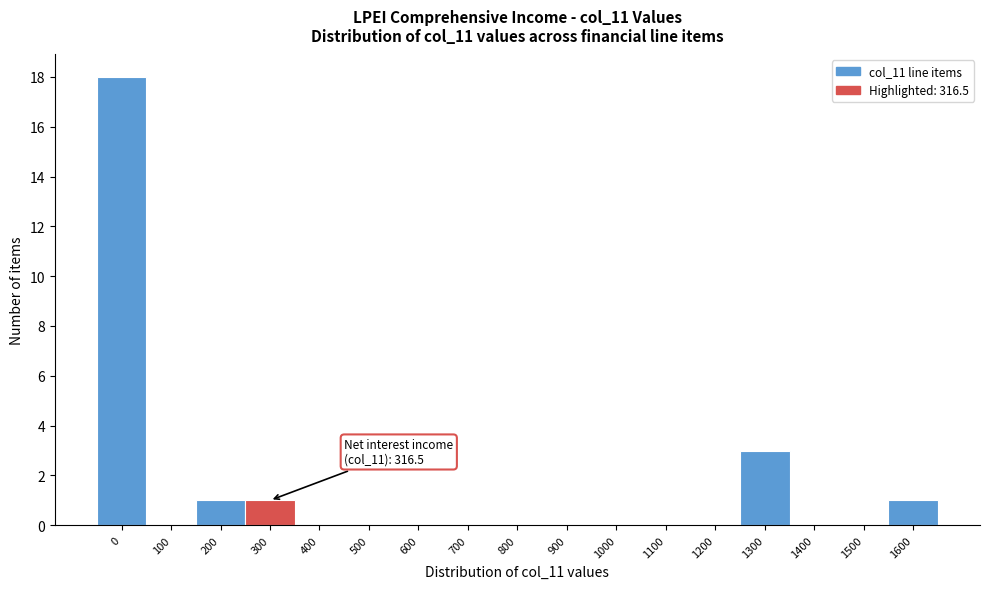

Reading left to right, what are all the values shown in this chart?

0=18	100=0	200=1	300=1	400=0	500=0	600=0	700=0	800=0	900=0	1000=0	1100=0	1200=0	1300=3	1400=0	1500=0	1600=1